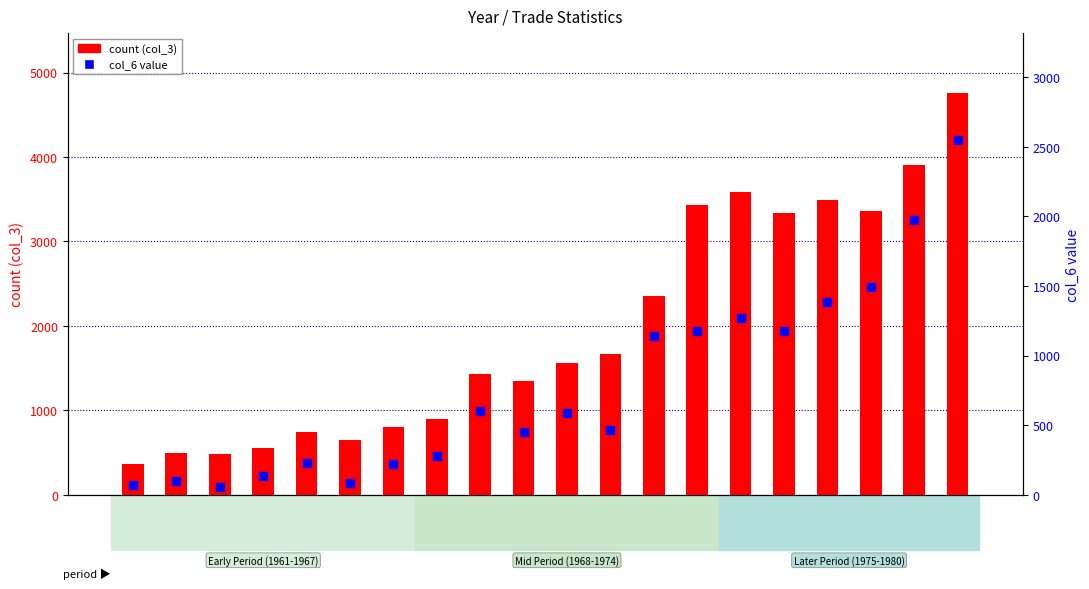

At how many categories does at least one series exceed 3631?

2